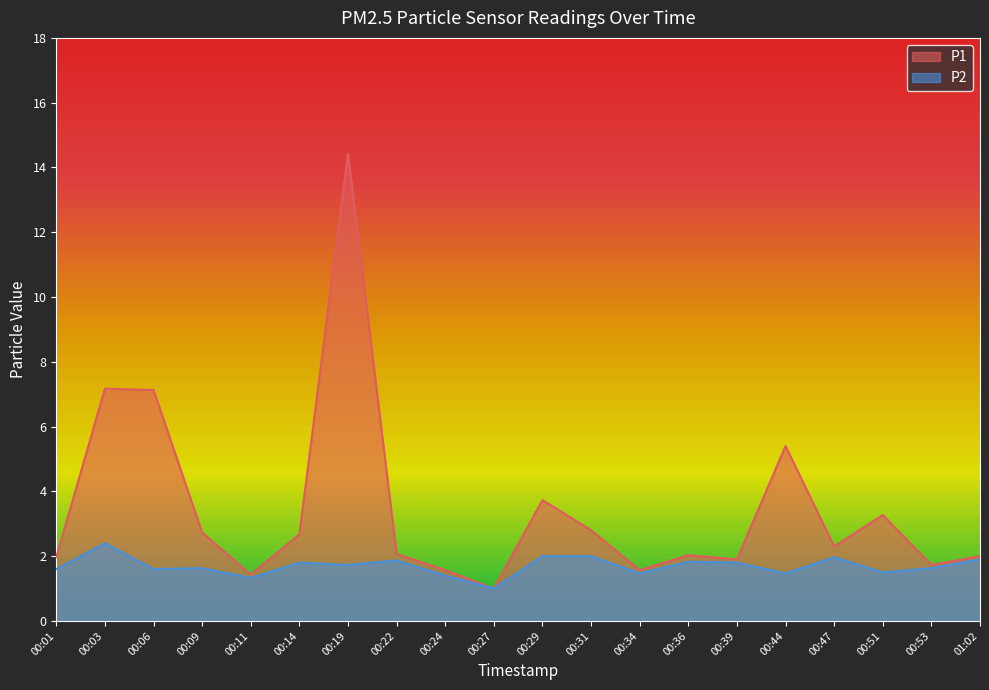

What is the total value across all series at 00:53?

3.4